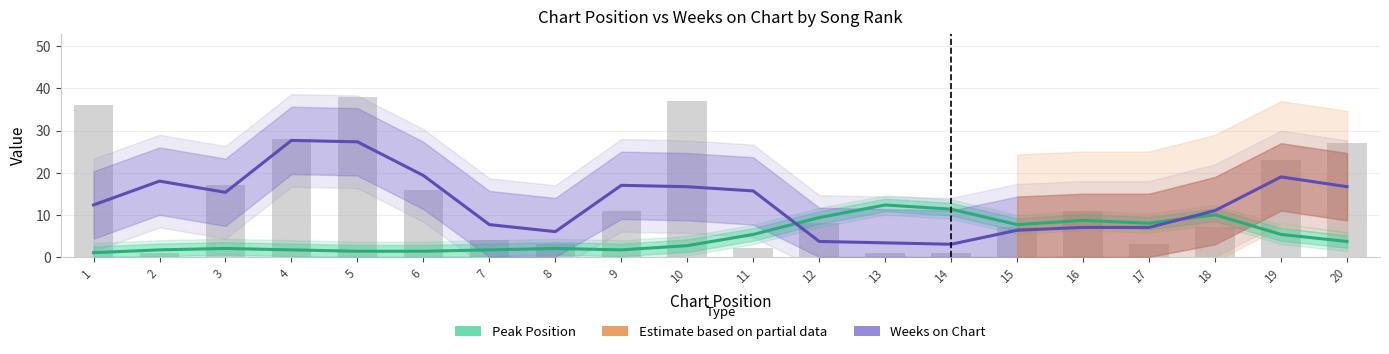

The Weeks on Chart series shows 6.8 at 10. True or false?

False